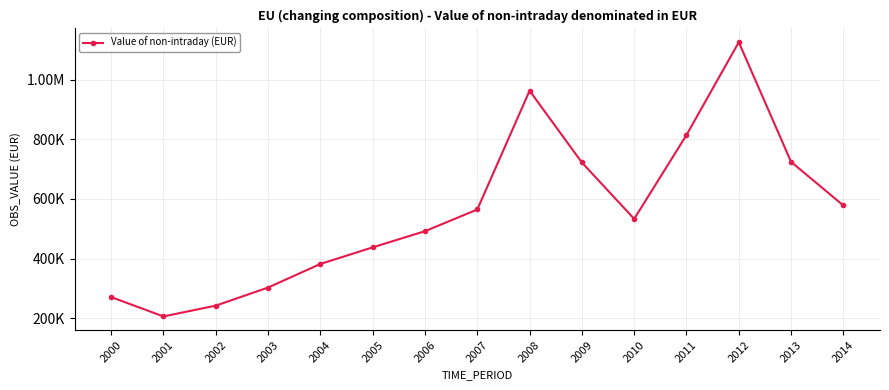

Reading right to left, extract all data points from this chart.

578012.2	724277.4	1125807.2	814384.2	533064.0	722227.5	963074.5	564548.8	491754.2	437581.3	381785.8	302702.4	242015.9	205774.1	270666.8